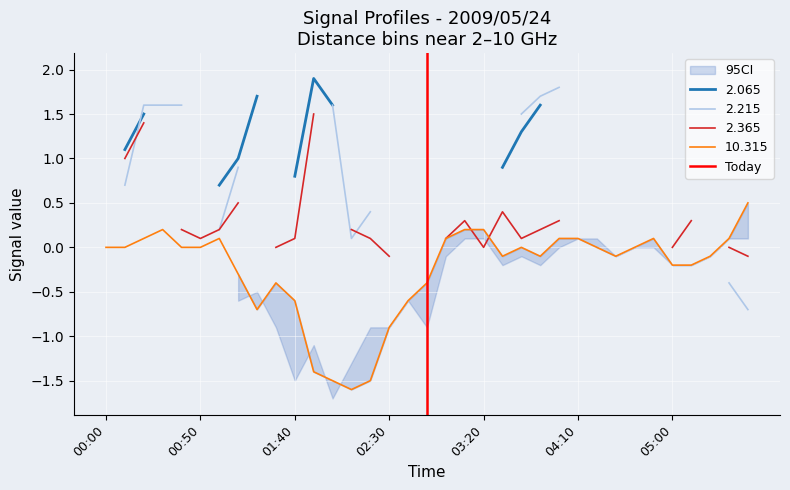

What is the sum of all values?

1